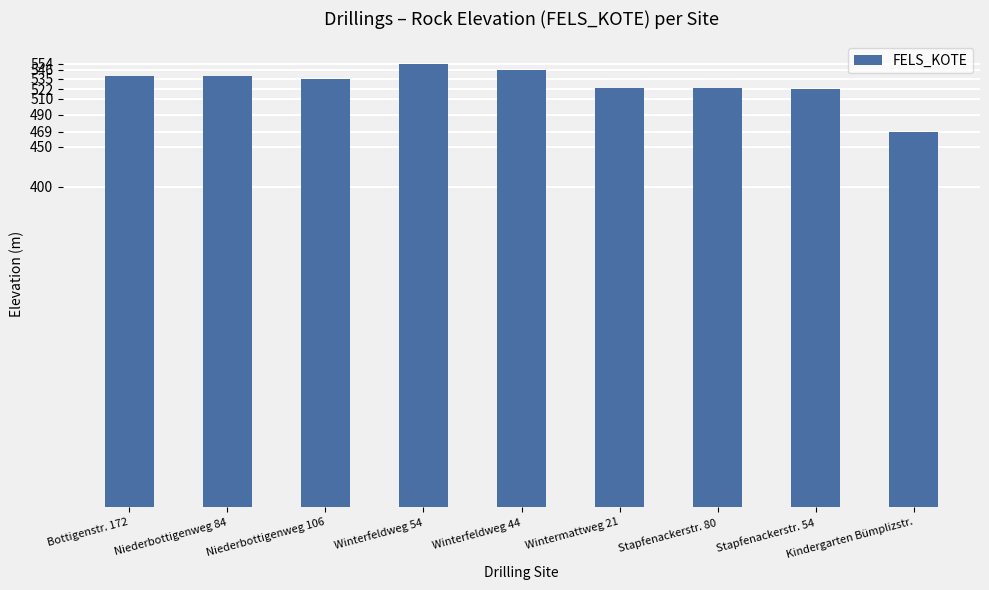

The chart shows a value of 524 at Wintermattweg 21. True or false?

True